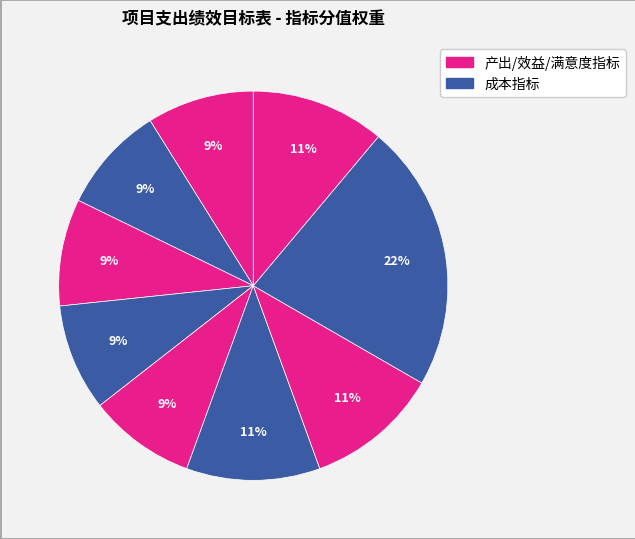

Count the number of slices in the pie.

9